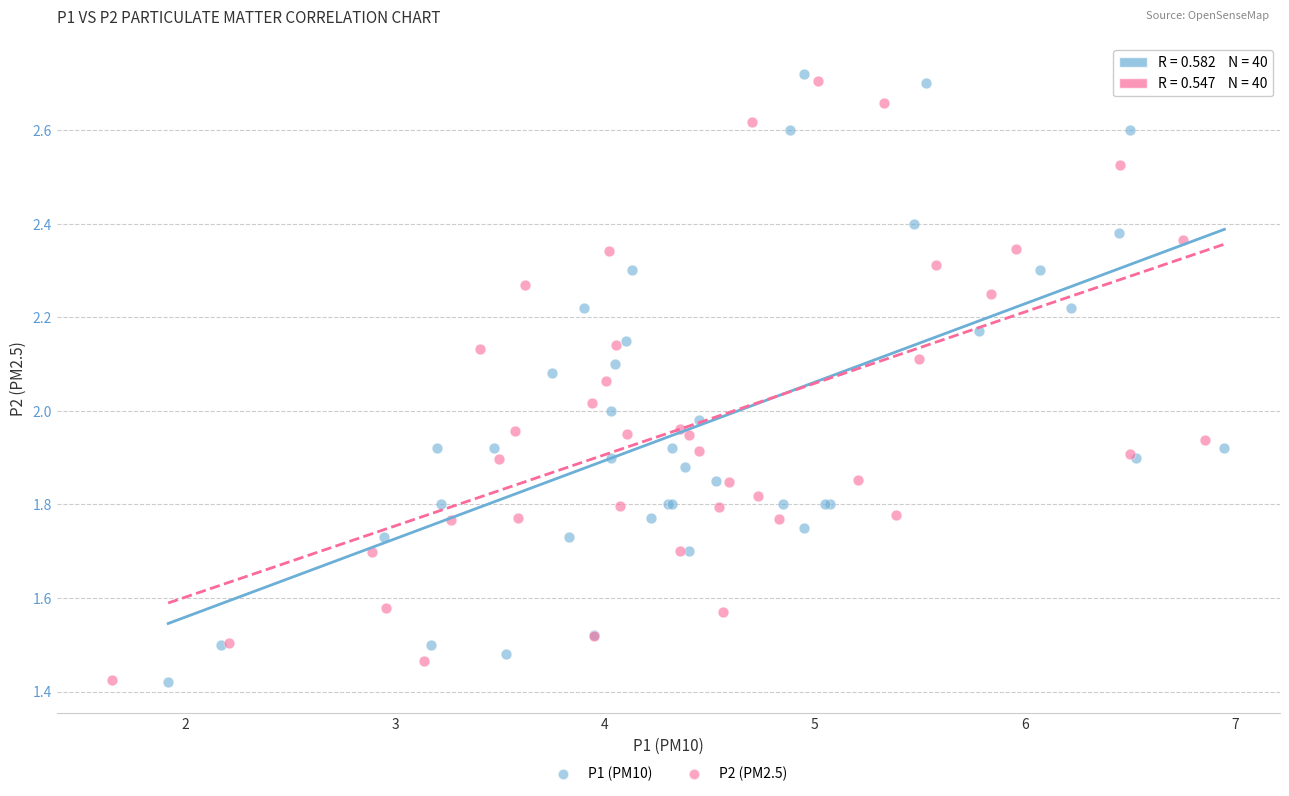

Which series has the widest spread of Y values?

P1 (PM10)